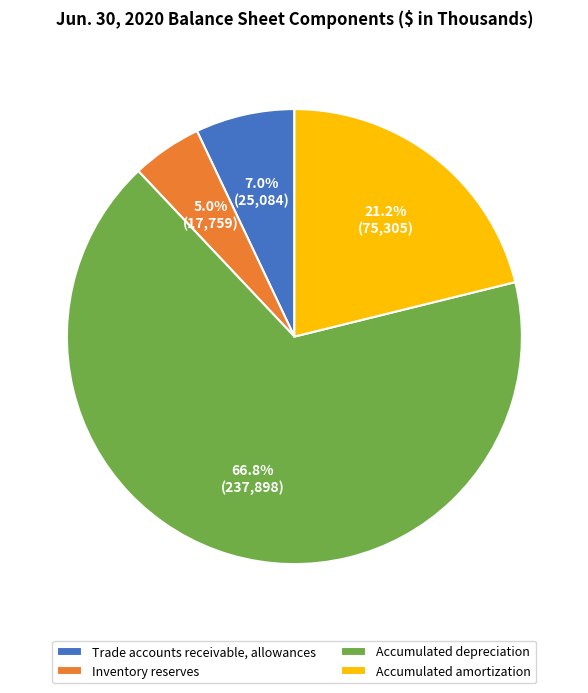

Which category has the smallest portion of the pie?

Inventory reserves